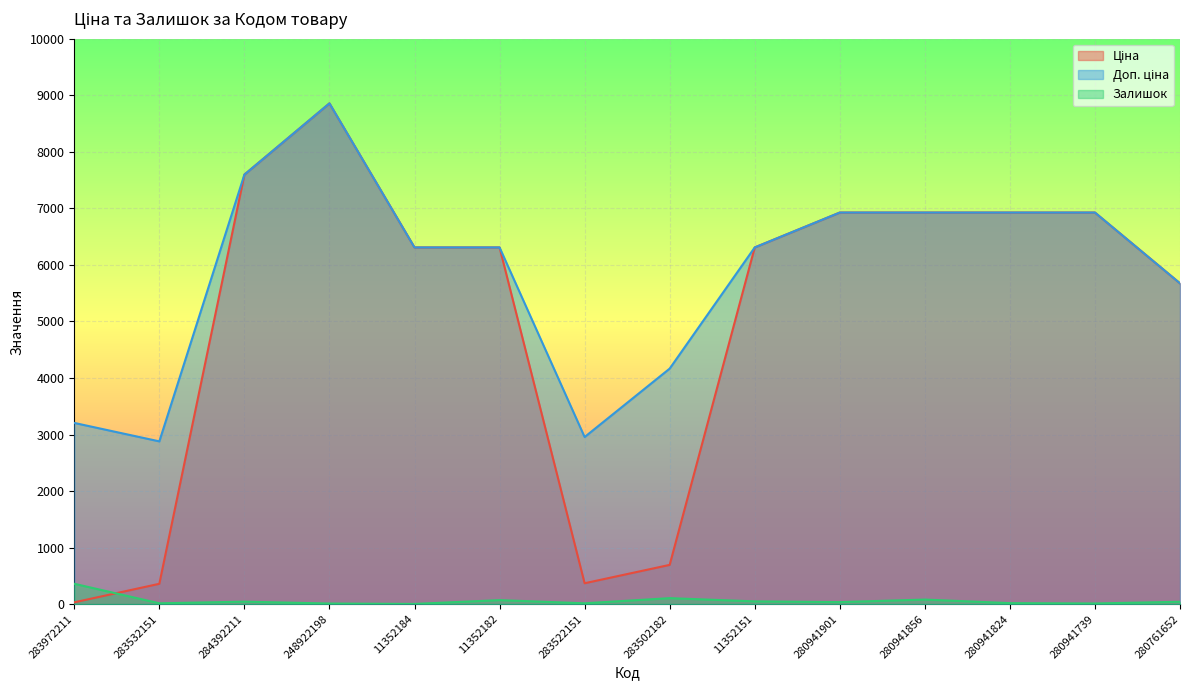

Is it true that Залишок equals 36.0 at 280941901?

True